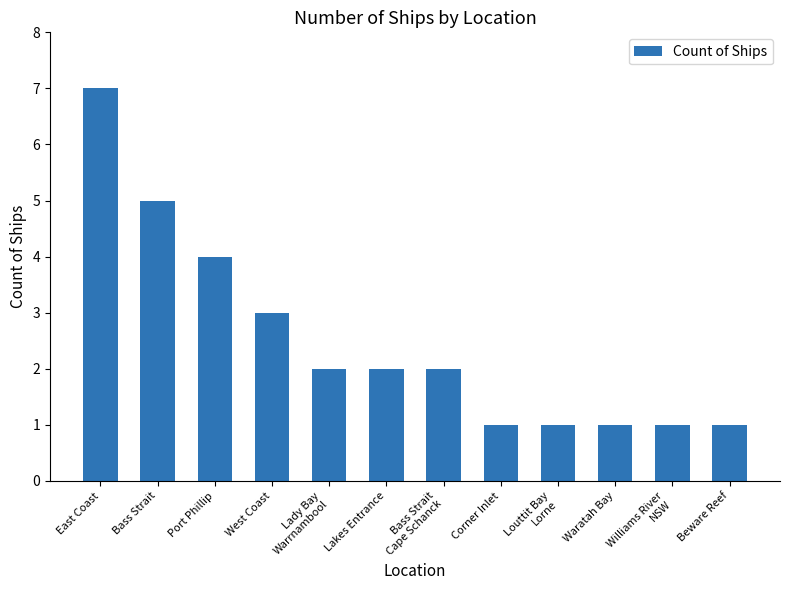

What is the difference between the maximum and minimum values?

6